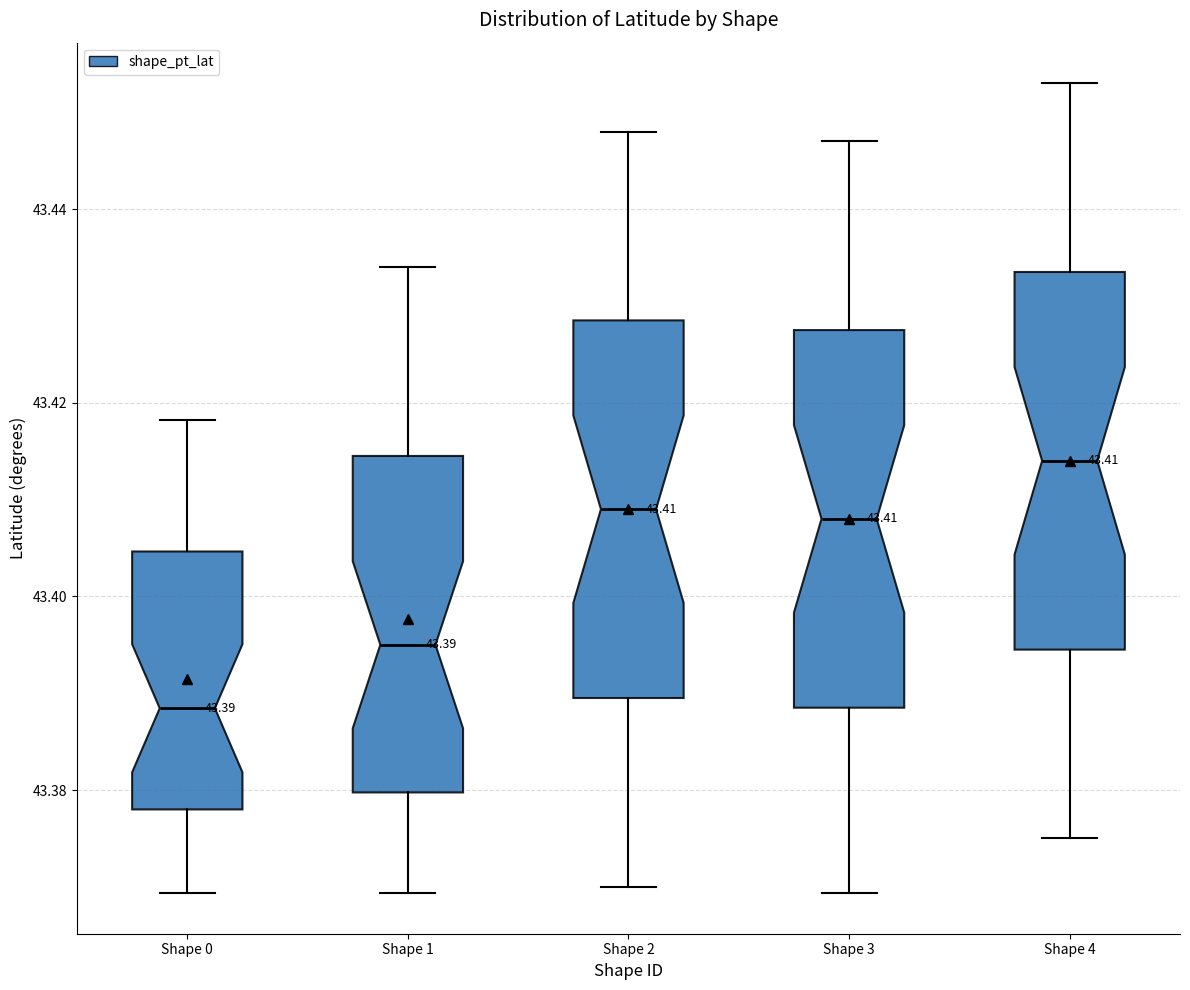

Which box's median line is the lowest?

Shape 0